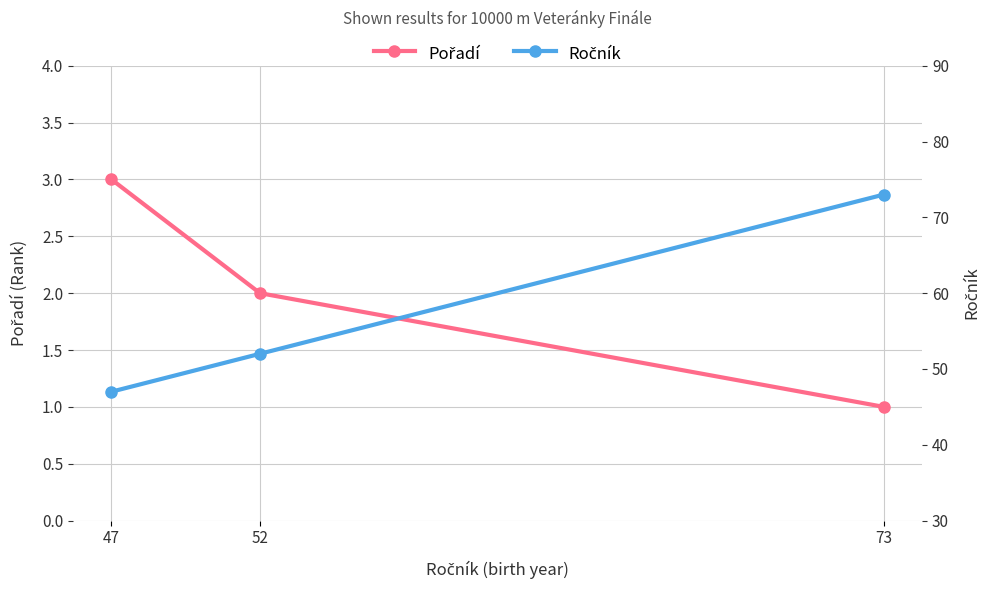

Is it true that Pořadí equals 2 at 73?

False